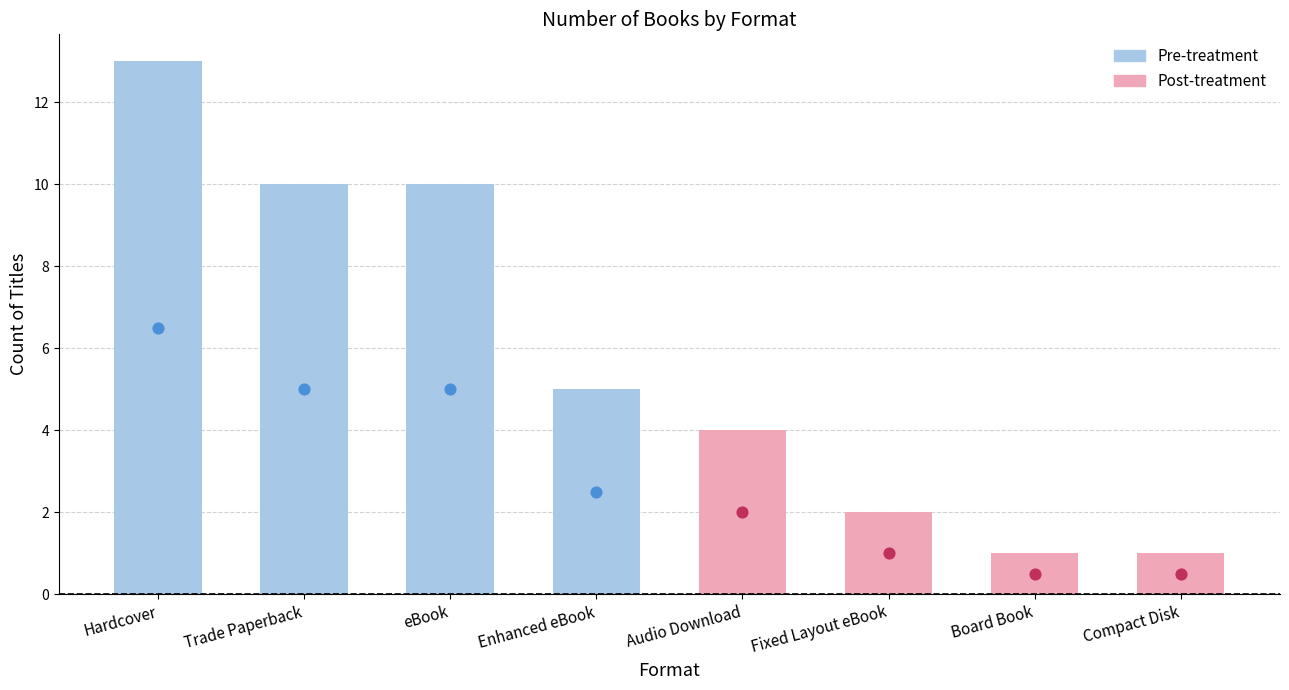

What is the ratio of the value at eBook to the value at Fixed Layout eBook?

5.0